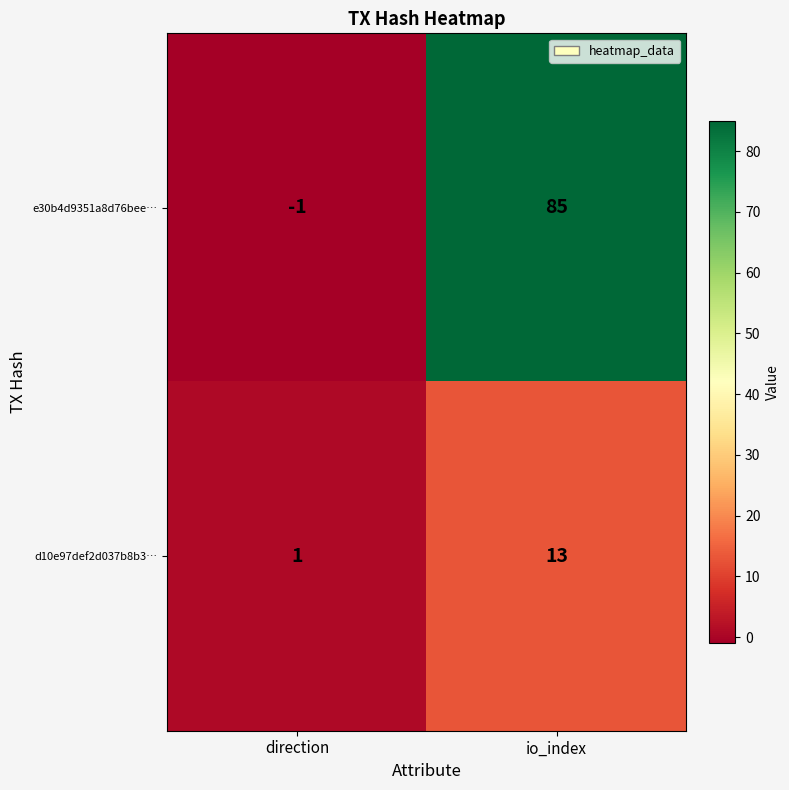

At which label is e30b4d9351a8d76bee… closest to 42?

direction